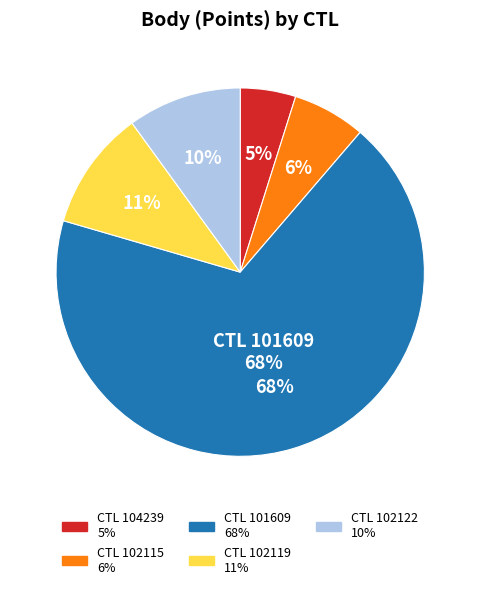

What is the change in value from 104239 to 102115?

+156